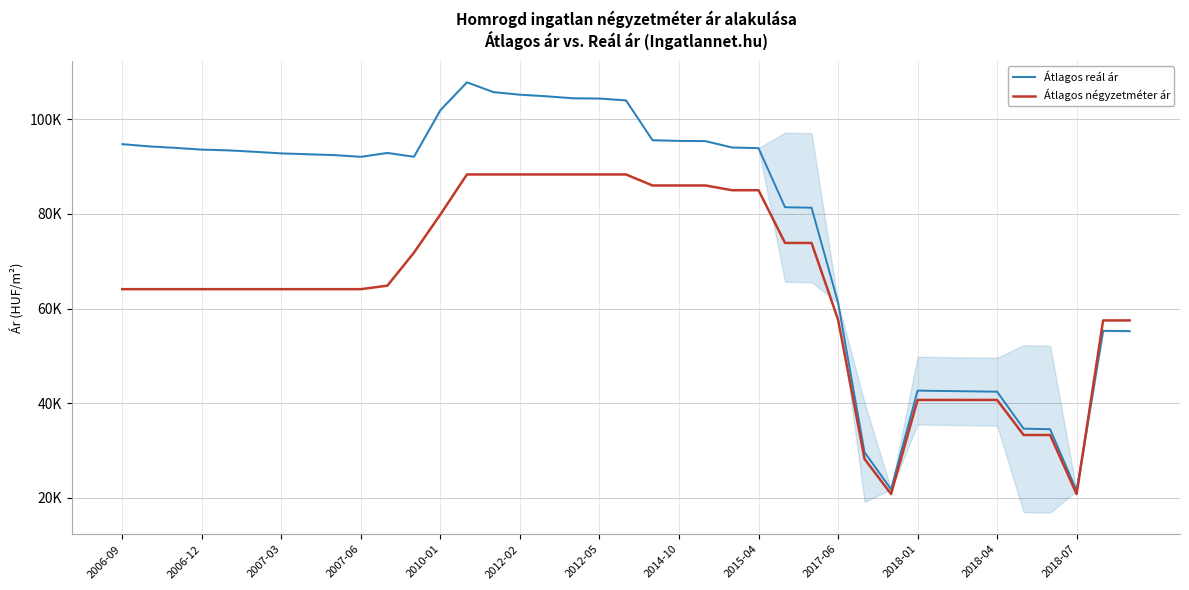

Where is Átlagos reál ár nearest to the value 64663?

2017-06